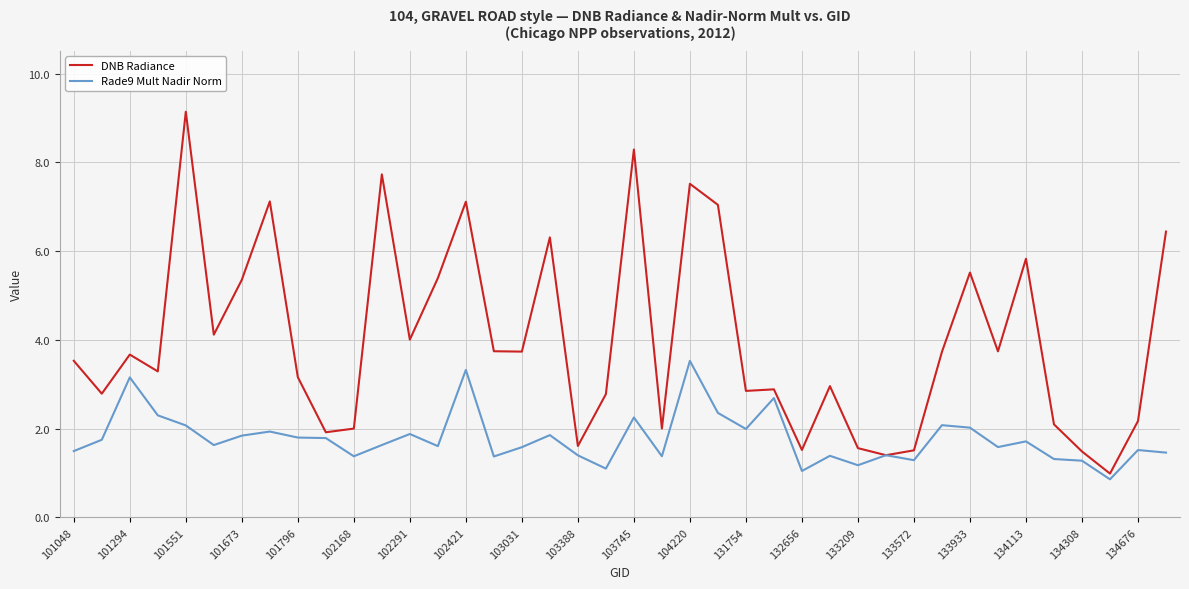

At how many categories does at least one series exceed 5?

13